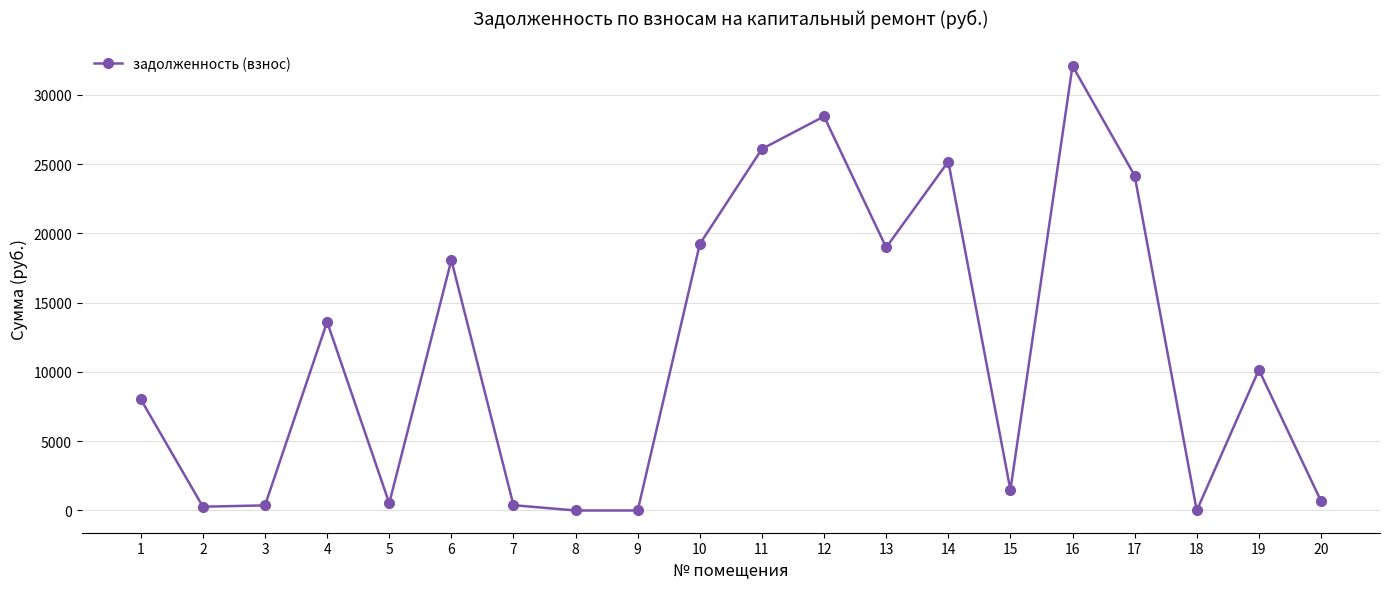

At which label does the data first exceed 10155?

4